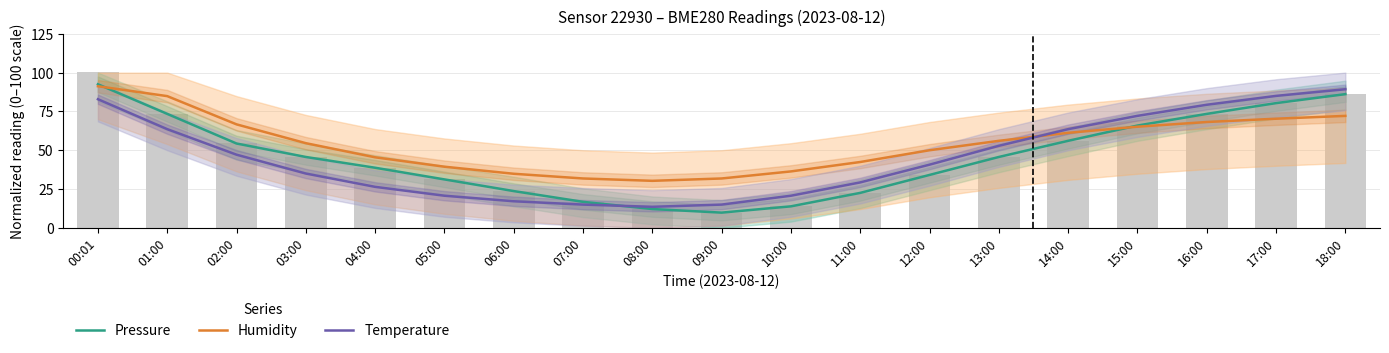

What is the sum of the Humidity values at 00:01 and 16:00?

159.4